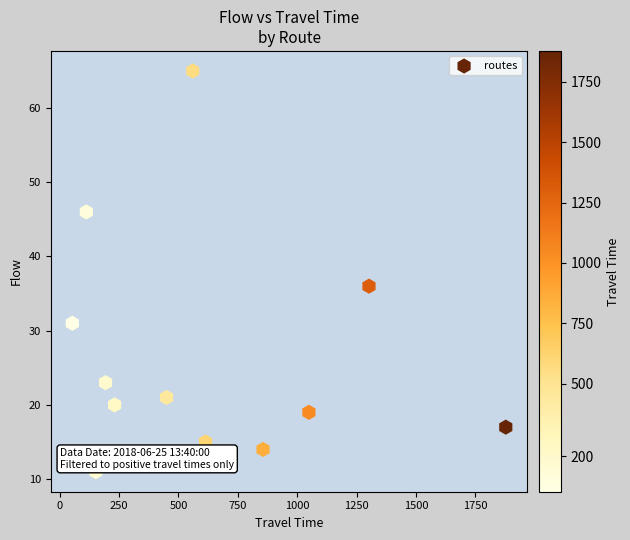

What Y value in the scatter plot is closest to 38?

36